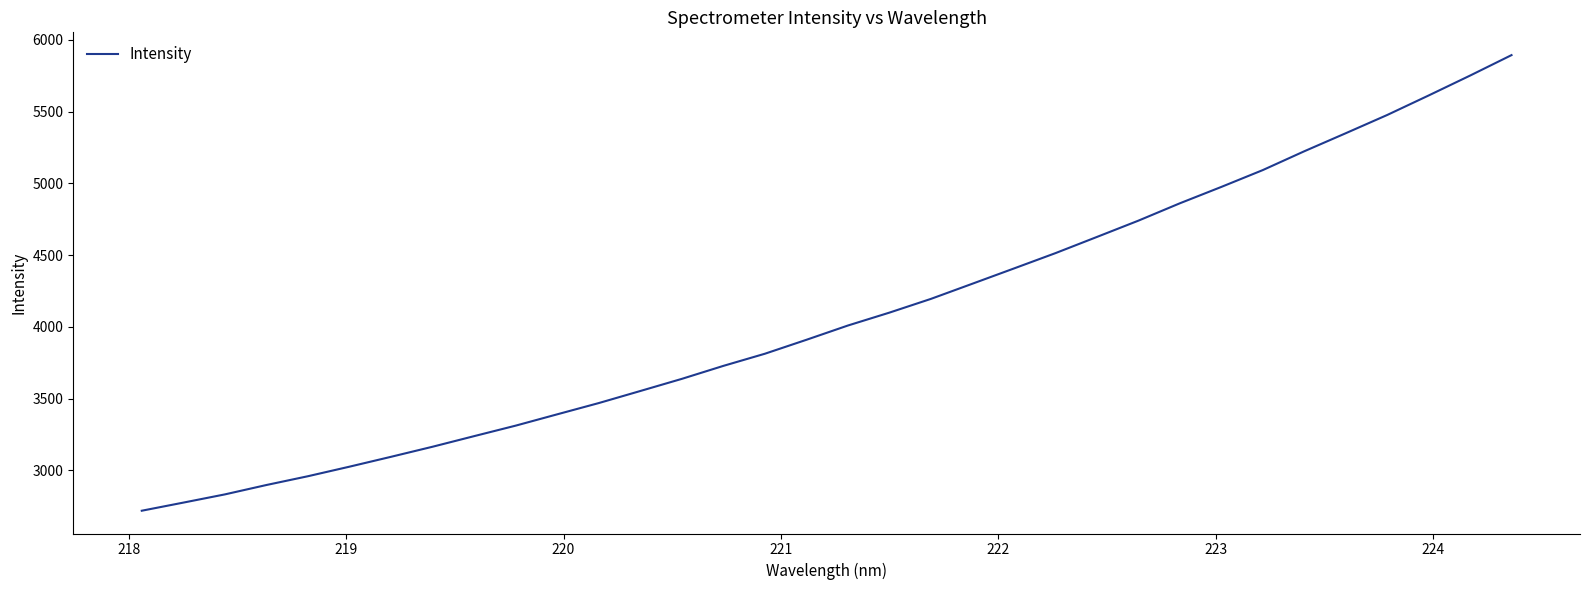

How many values are below 4009?

17